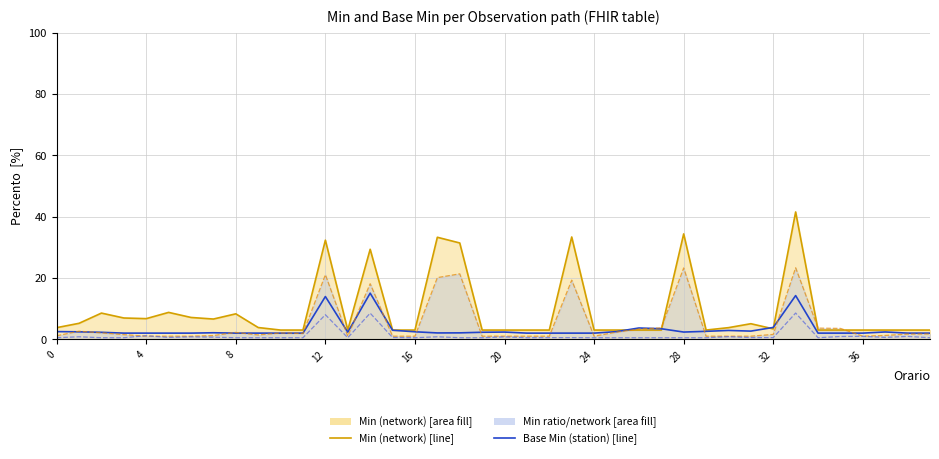

What is the minimum value for Min ratio (network) line?

1.0